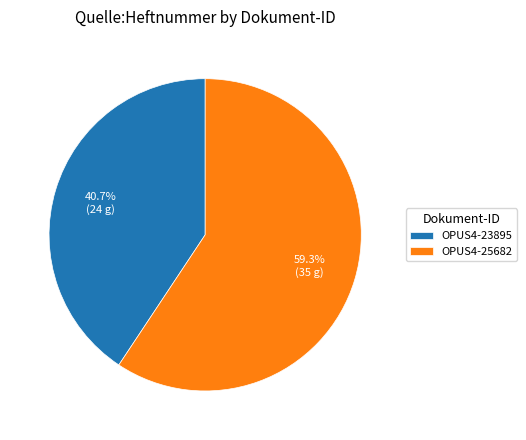

How much of the chart is everything except OPUS4-23895?

59.3%